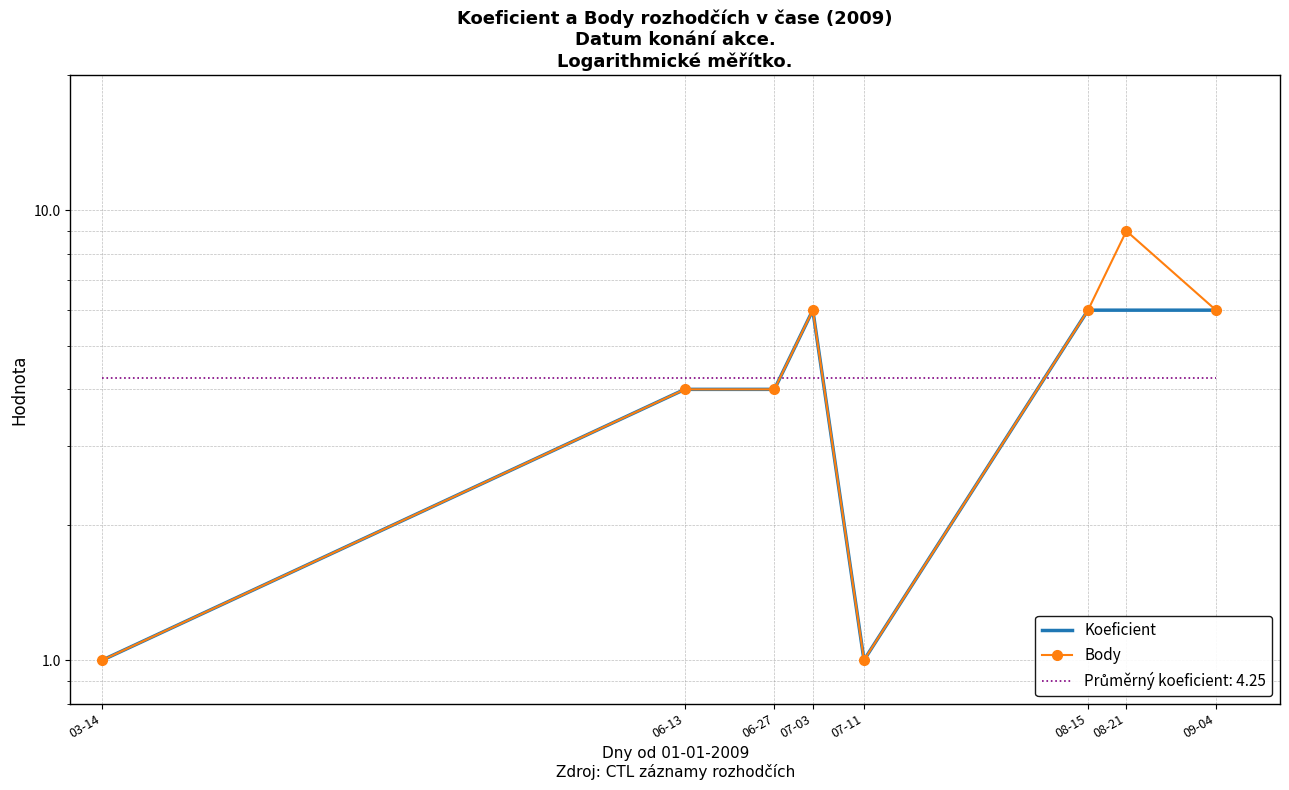

List the labels in order of Body value, smallest first.

03-14, 07-11, 06-13, 06-27, 07-03, 08-15, 09-04, 08-21